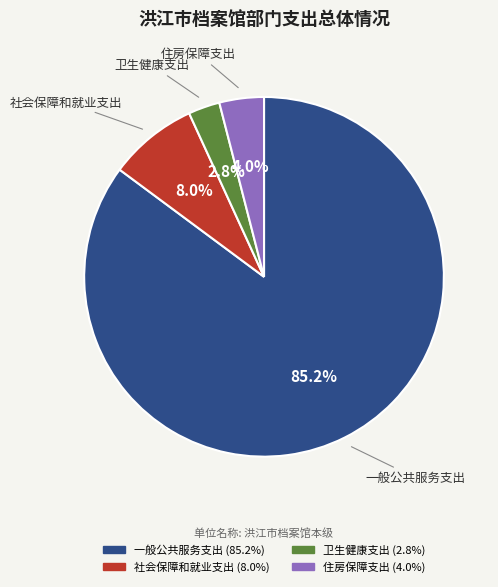

Is it true that 住房保障支出 is 4% of the pie?

True